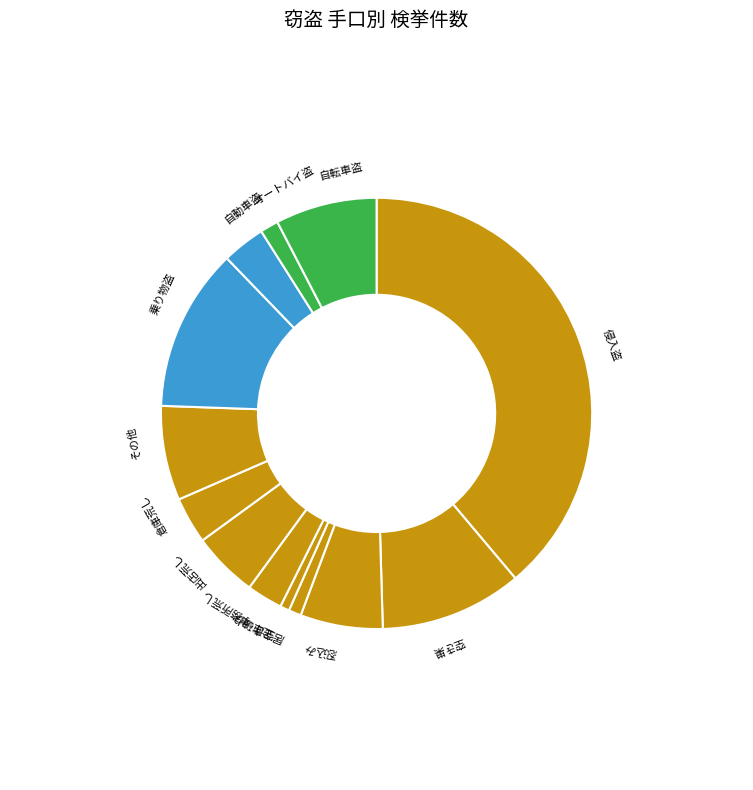

Combined, do 出店荒し and 居空き account for over 50%?

No